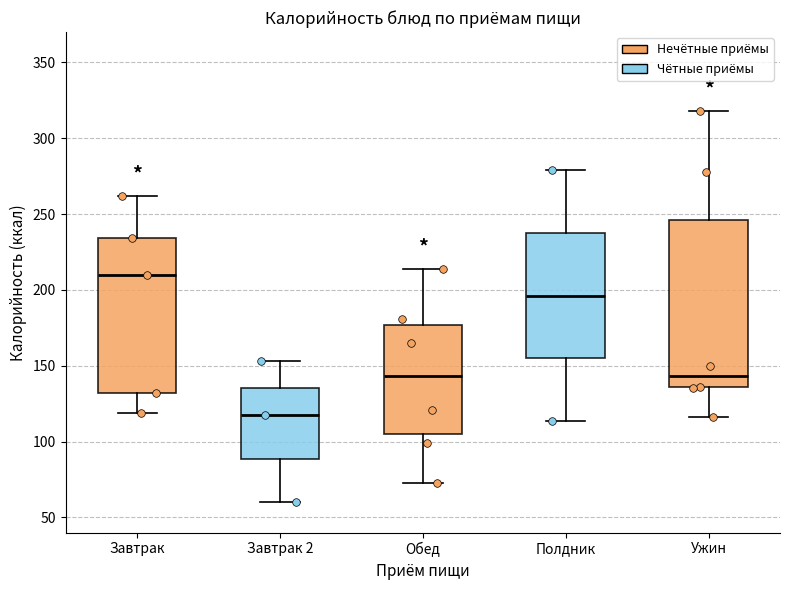

Which box's median line is the lowest?

Завтрак 2